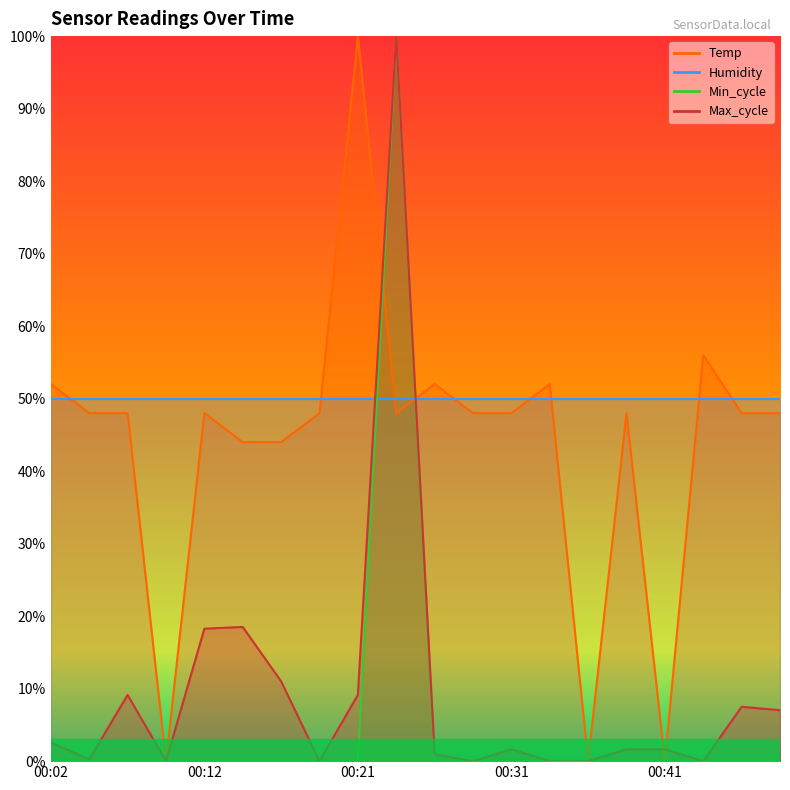

What is the sum of the Max_cycle values at 00:14 and 00:36?

0.2